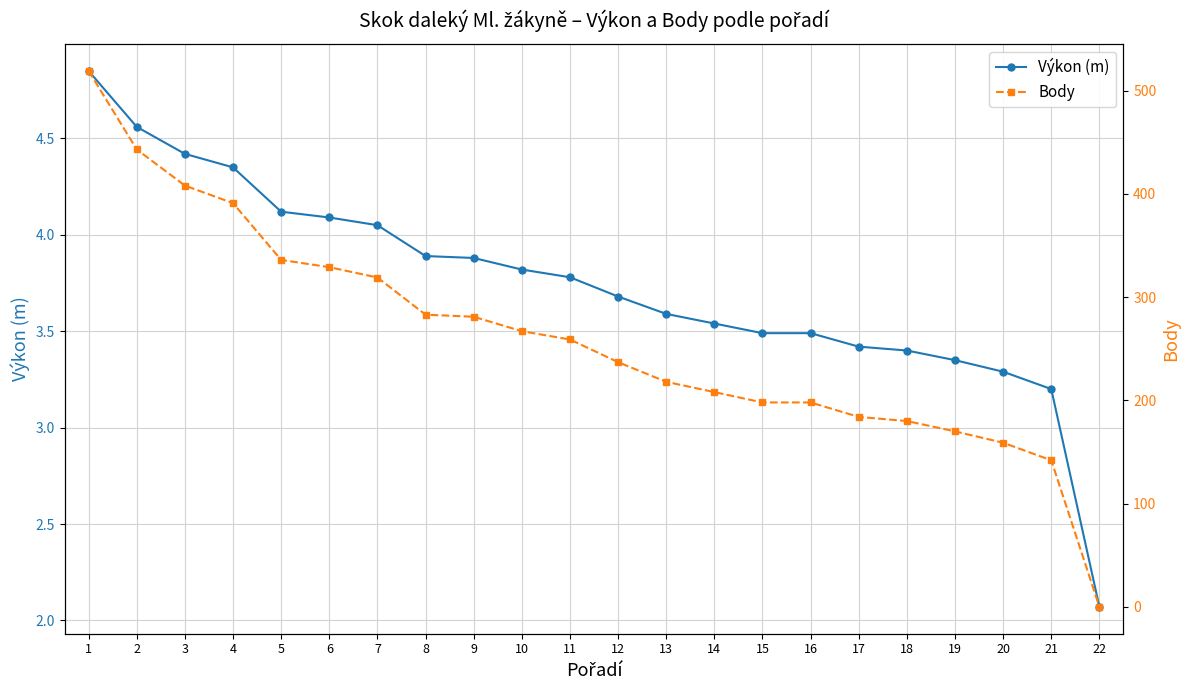

At how many categories does at least one series exceed 493?

1